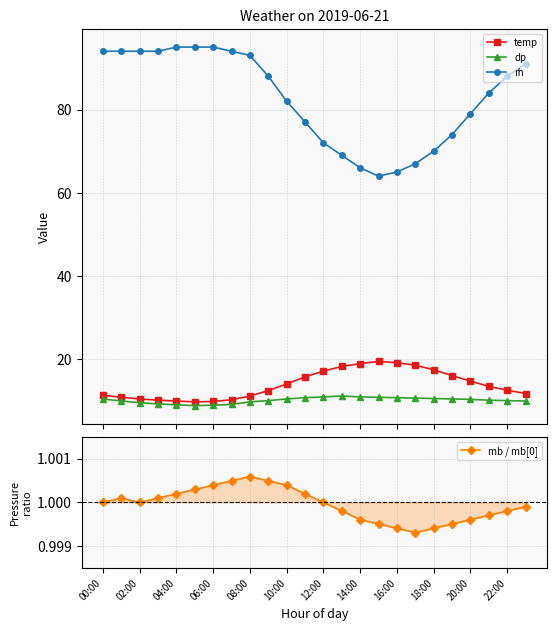

What is the lowest value of the rh series?

64.0